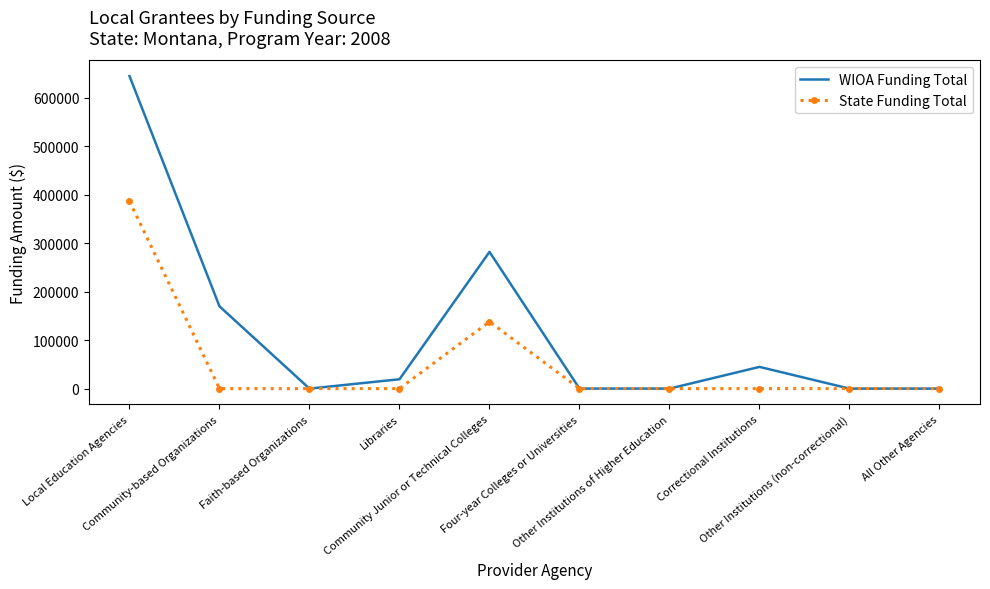

What is the greatest value displayed?

645097